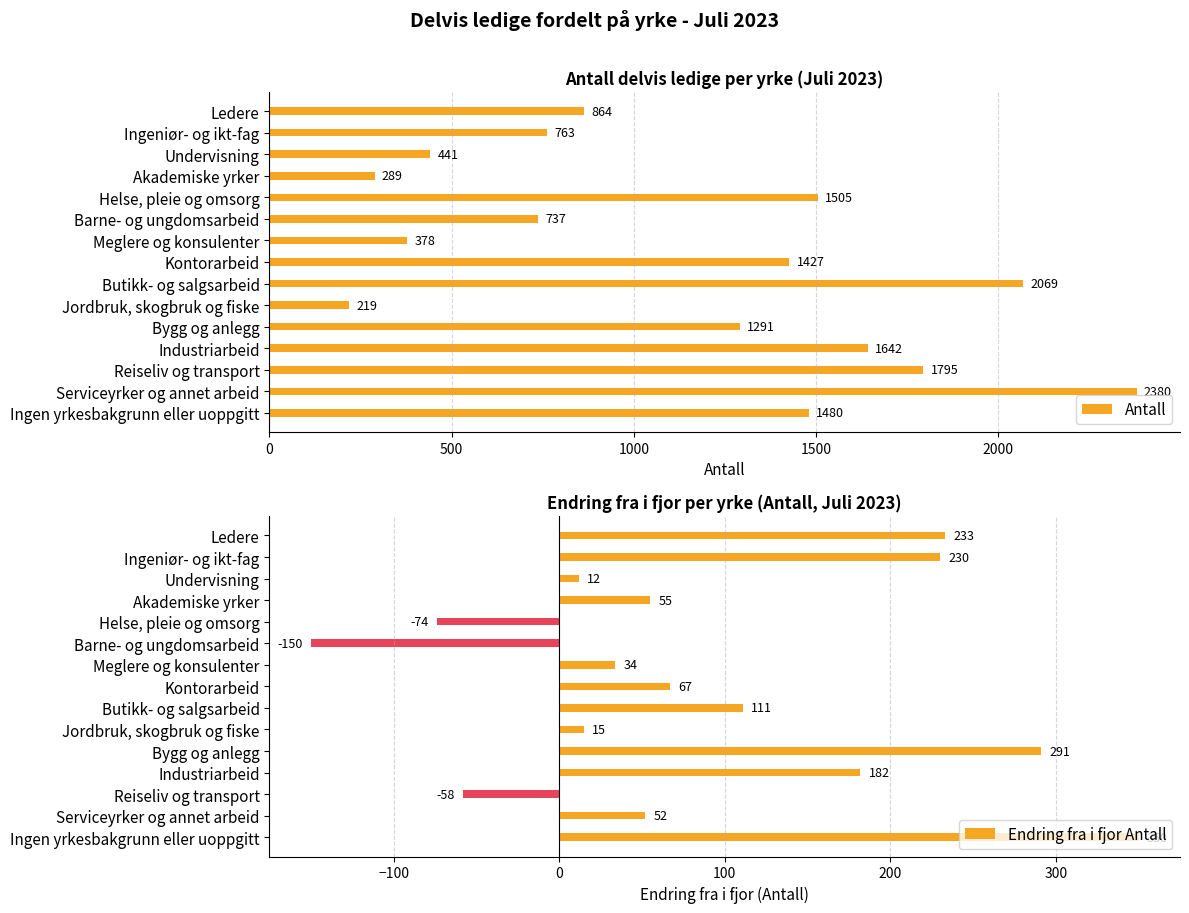

The value of Antall at Meglere og konsulenter is 207. True or false?

False